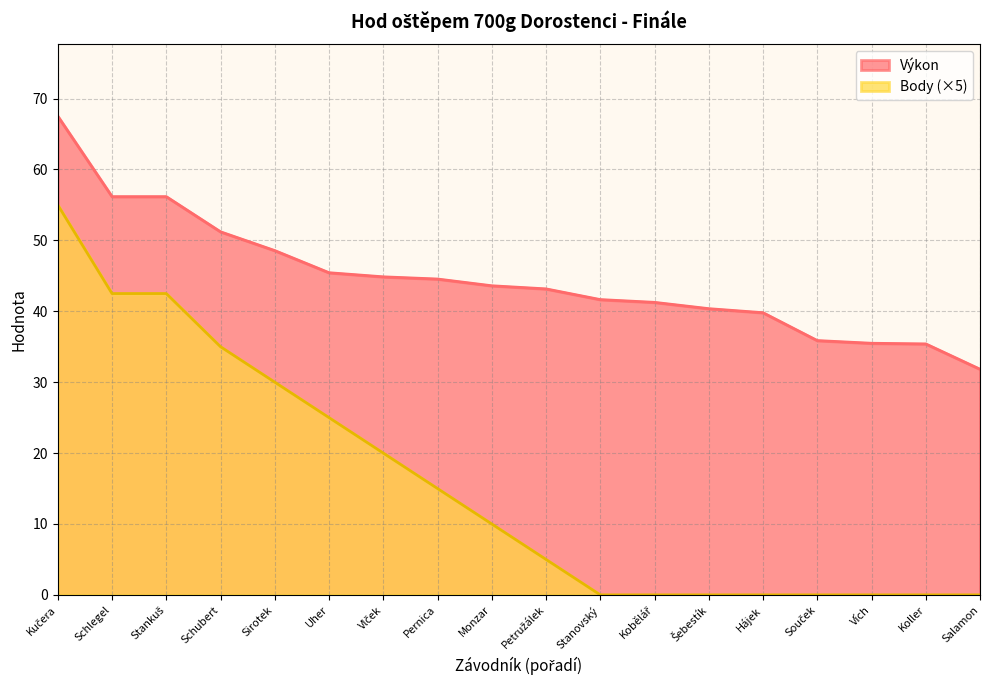

The value of Výkon at Petružálek is 43.2. True or false?

True